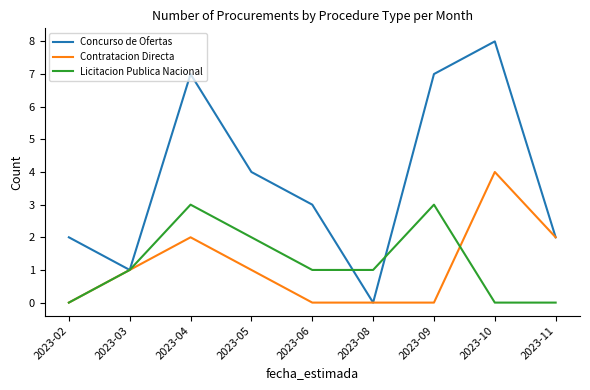

True or false: Concurso de Ofertas has a value of 8 at 2023-10.

True